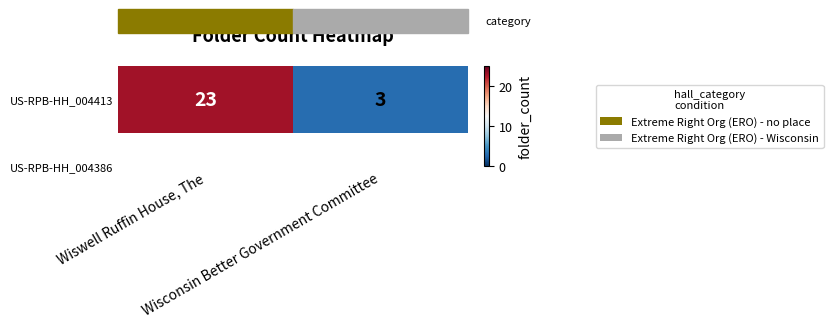

What is the difference between the maximum and minimum values?

20